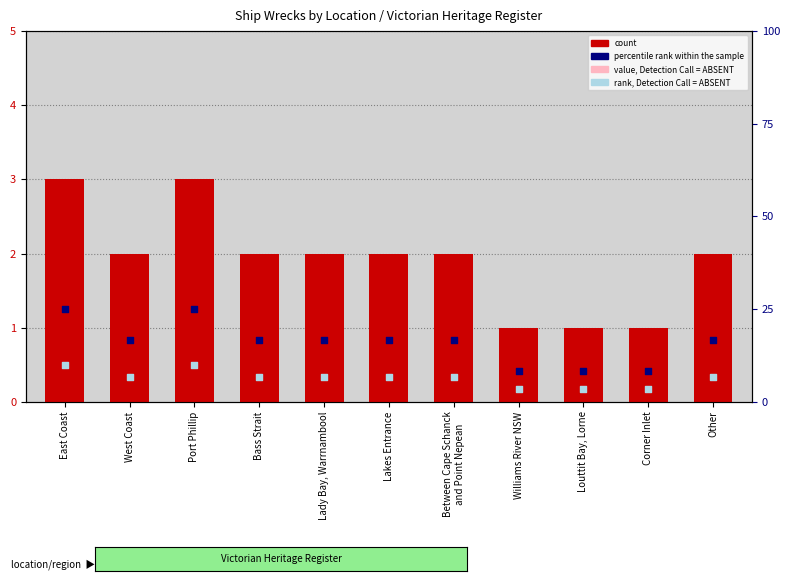

At how many categories does at least one series exceed 14?

8